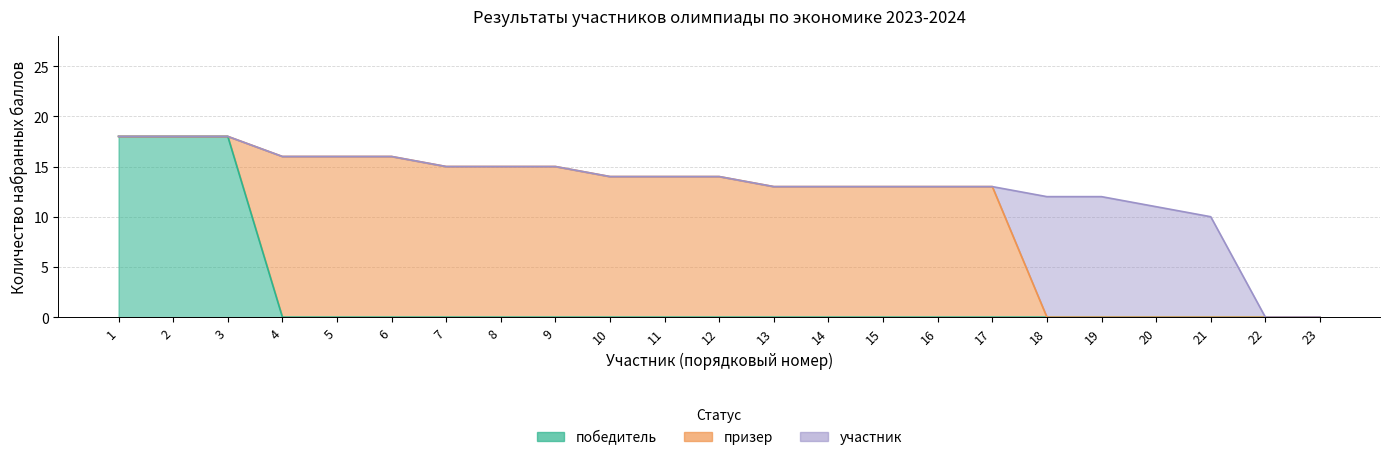

At which label does призер first exceed 13?

4